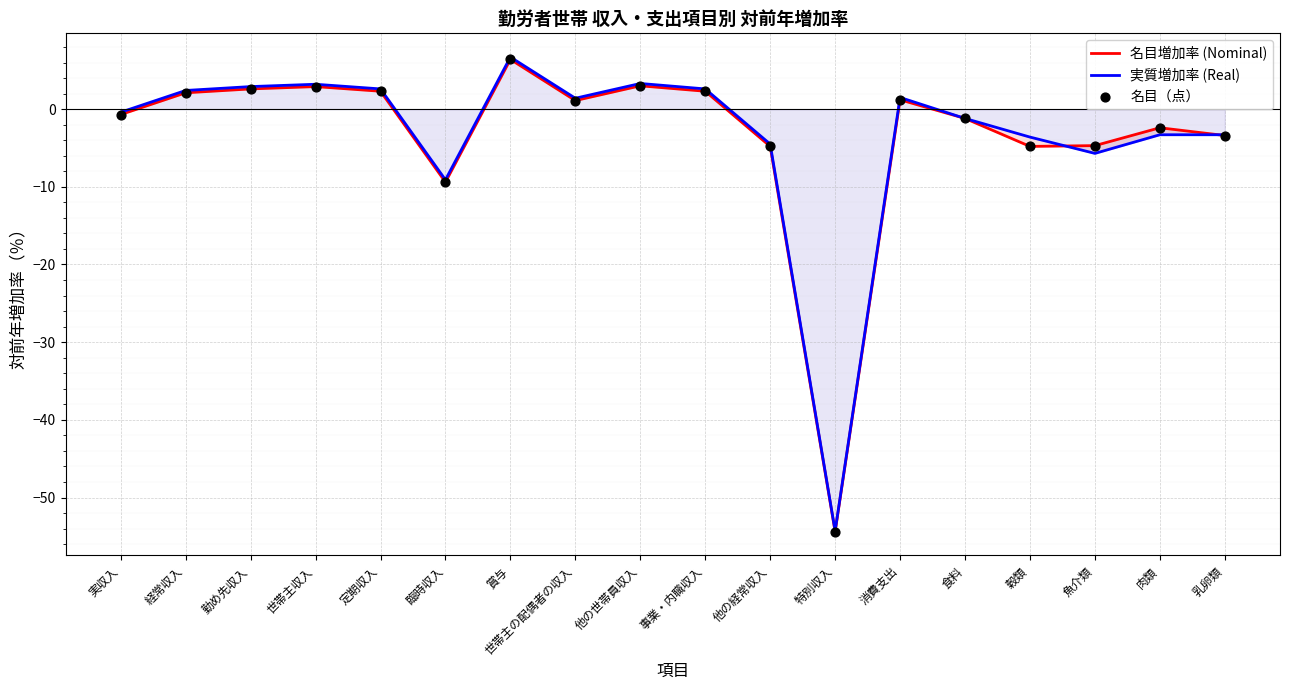

What is the total value across all series at 臨時収入?

-27.9